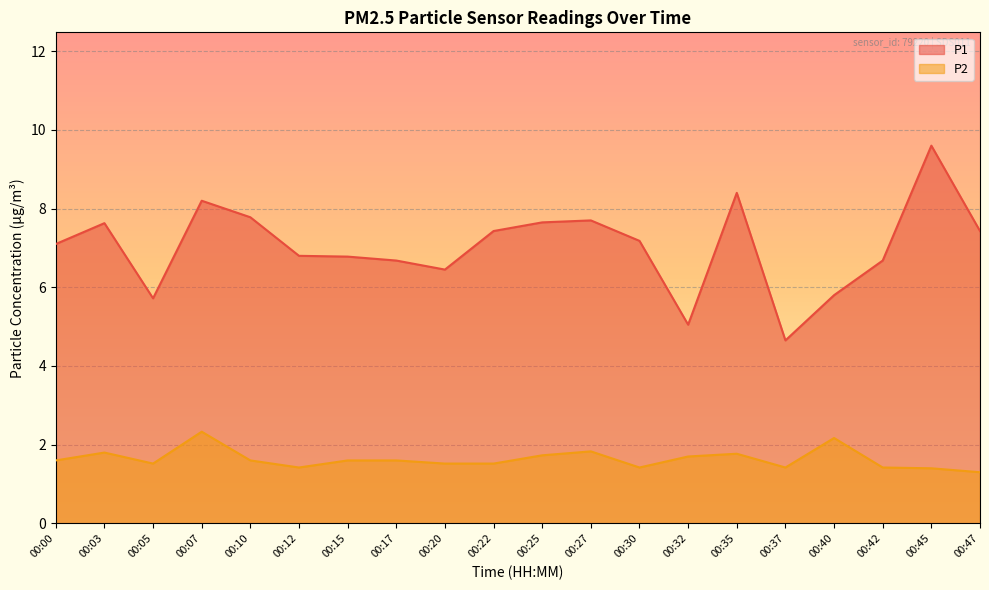

What is the sum of all P2 values?

32.7